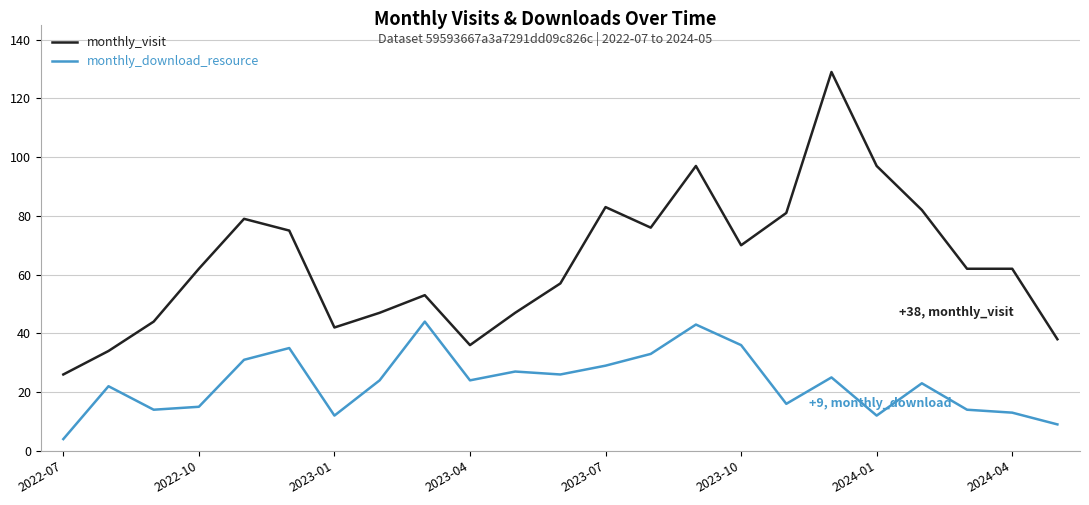

Which series has the widest spread of values?

monthly_visit